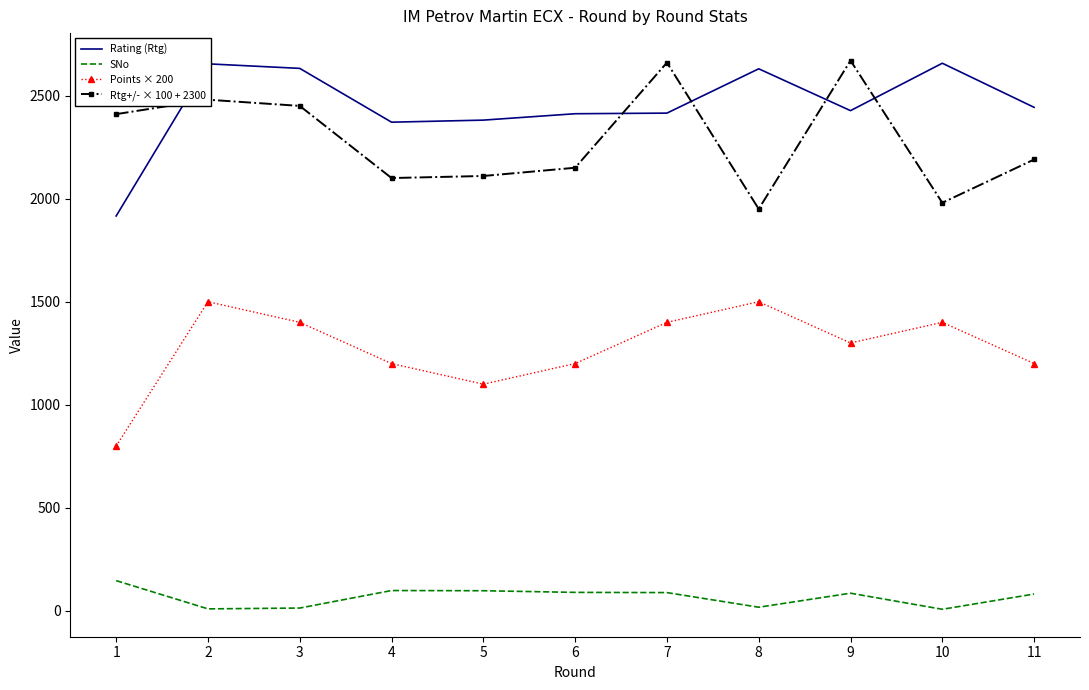

What is the average value of the Points × 200 series?

1273